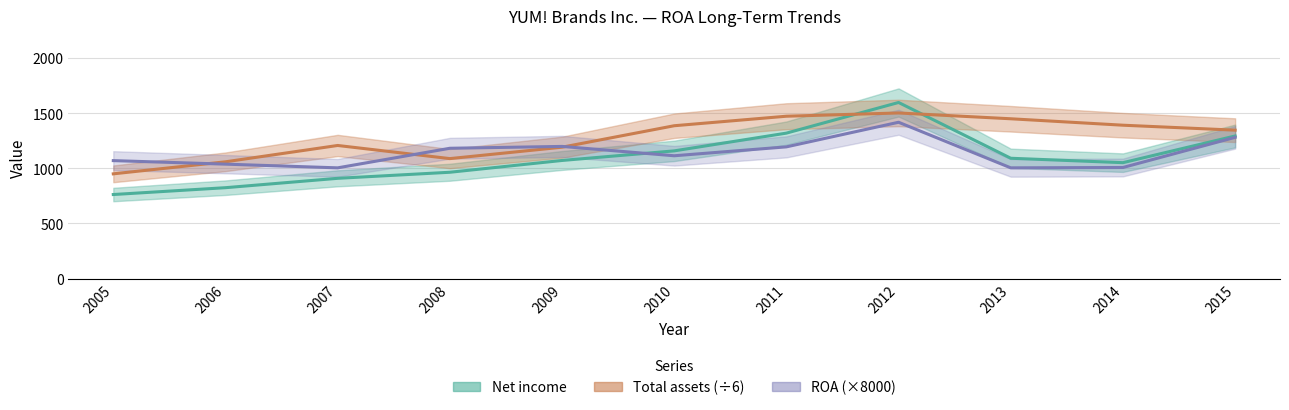

True or false: Total assets and ROA intersect in this chart.

True